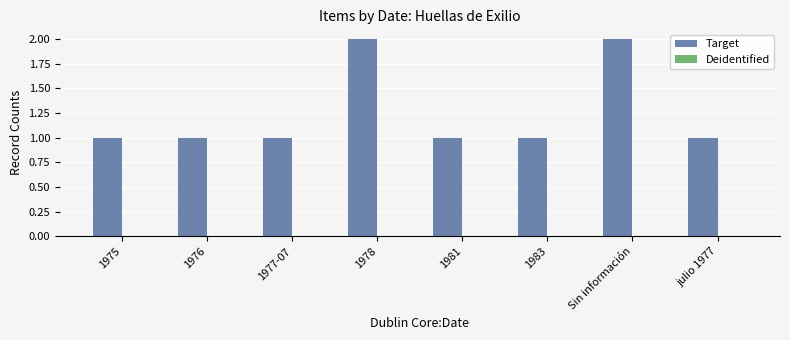

Approximately how many times larger is the value at 1981 compared to Sin información?

0.5